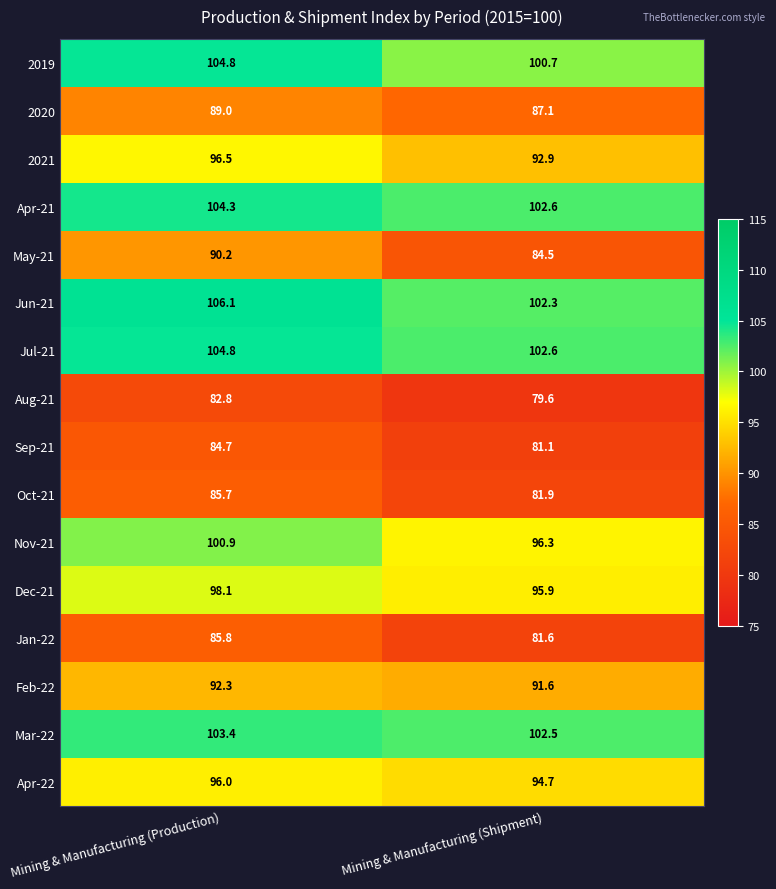

What is the spread (max minus min) of values at Mining & Manufacturing (Production)?

23.3